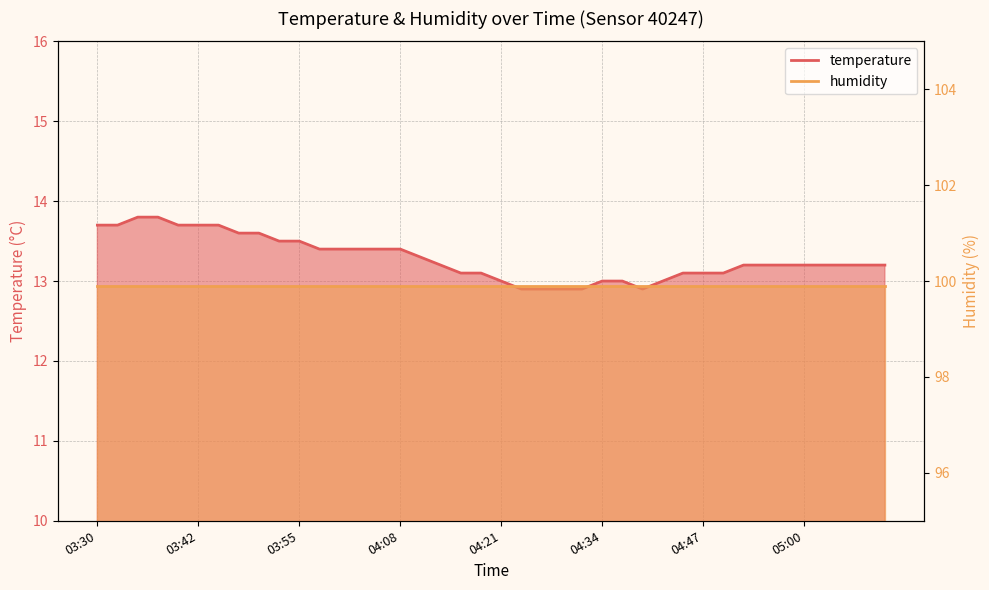

What is the sum of all values?

531.4